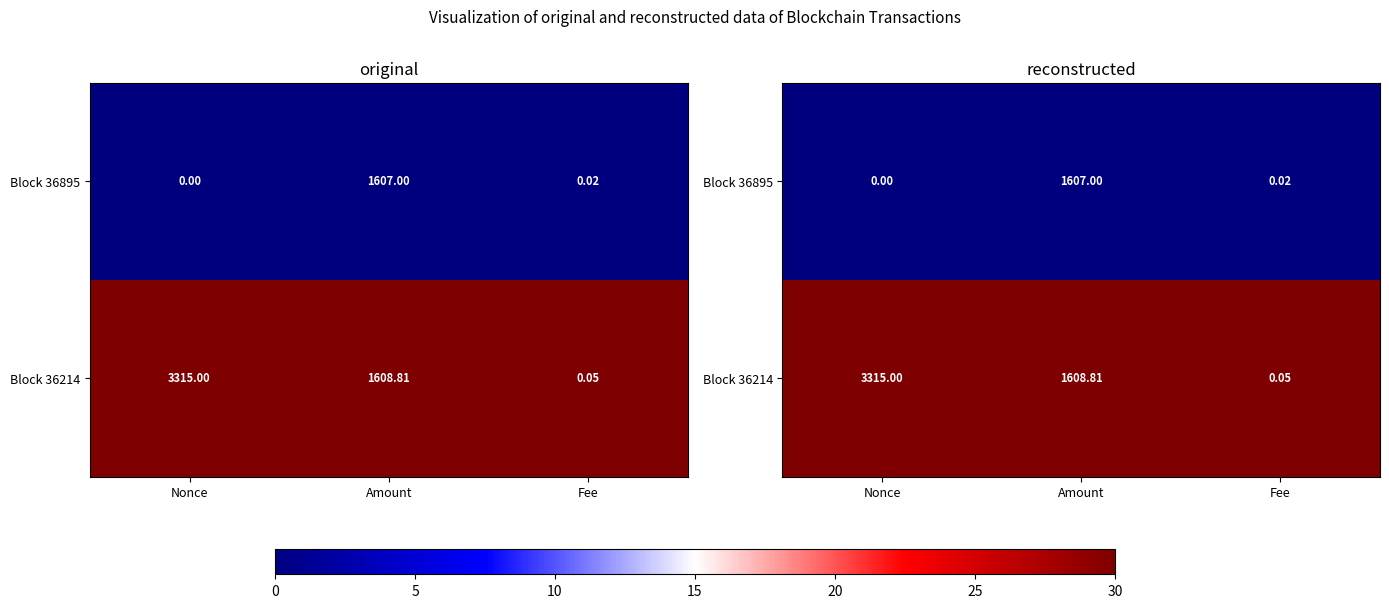

Which series has the largest total across all categories?

Block 36214